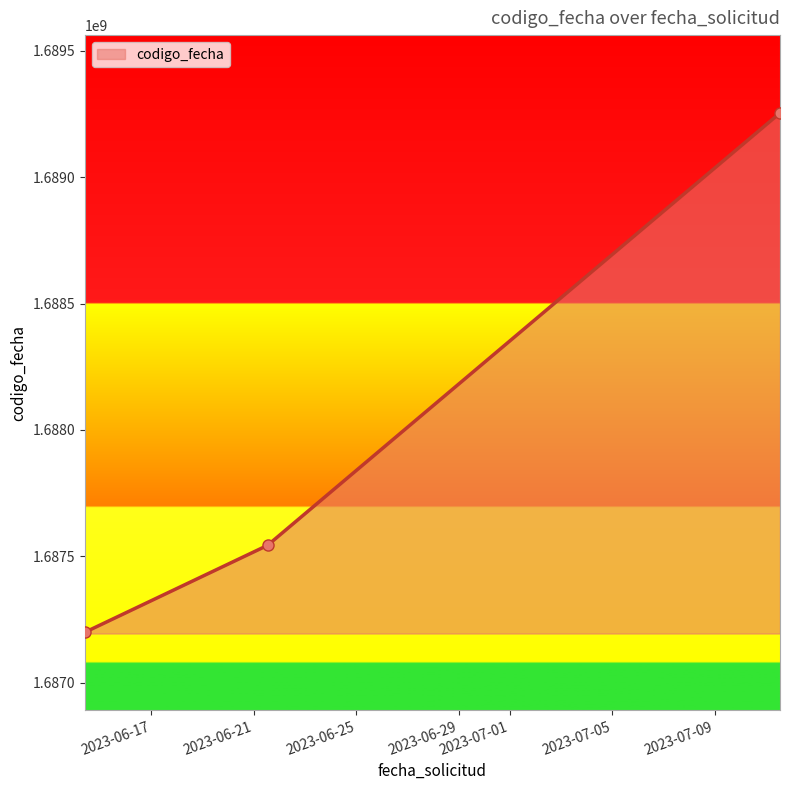

What is the minimum value shown in the chart?

1687198884